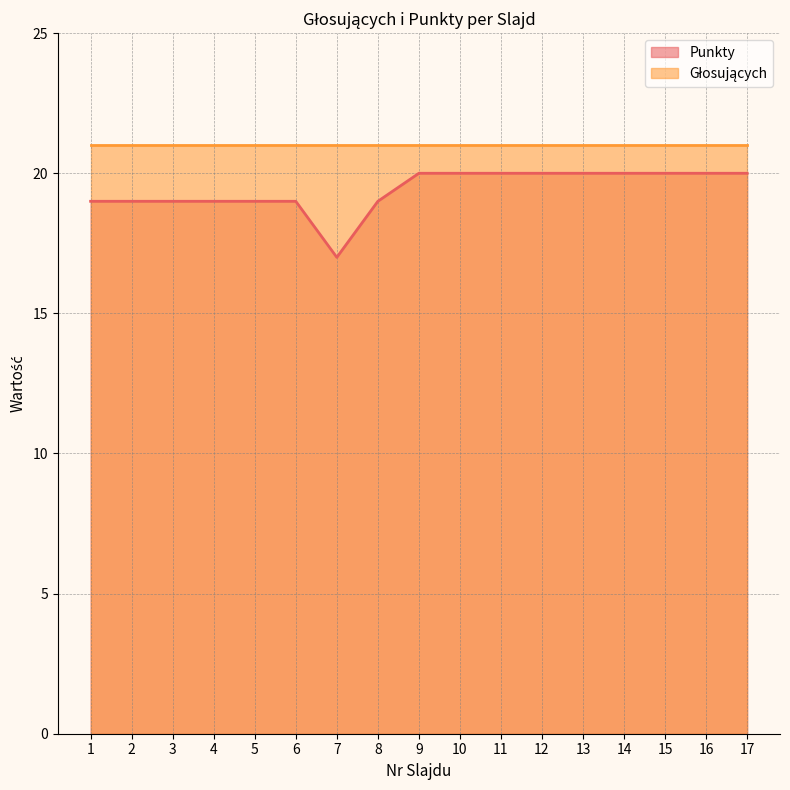

List the labels in order of value, largest first.

9, 10, 11, 12, 13, 14, 15, 16, 17, 1, 2, 3, 4, 5, 6, 8, 7